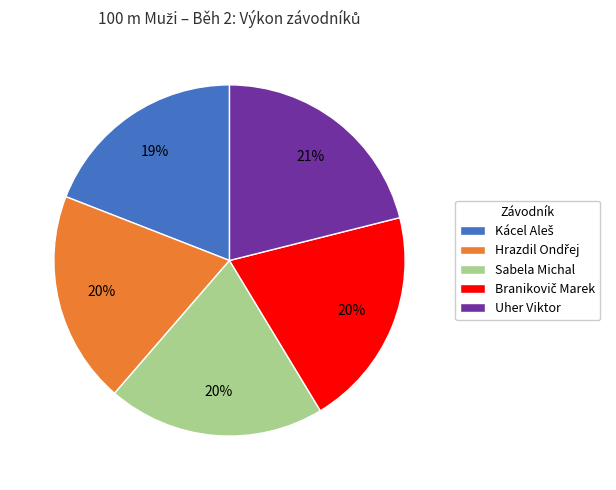

To the nearest percent, what is the average slice percentage?

20%